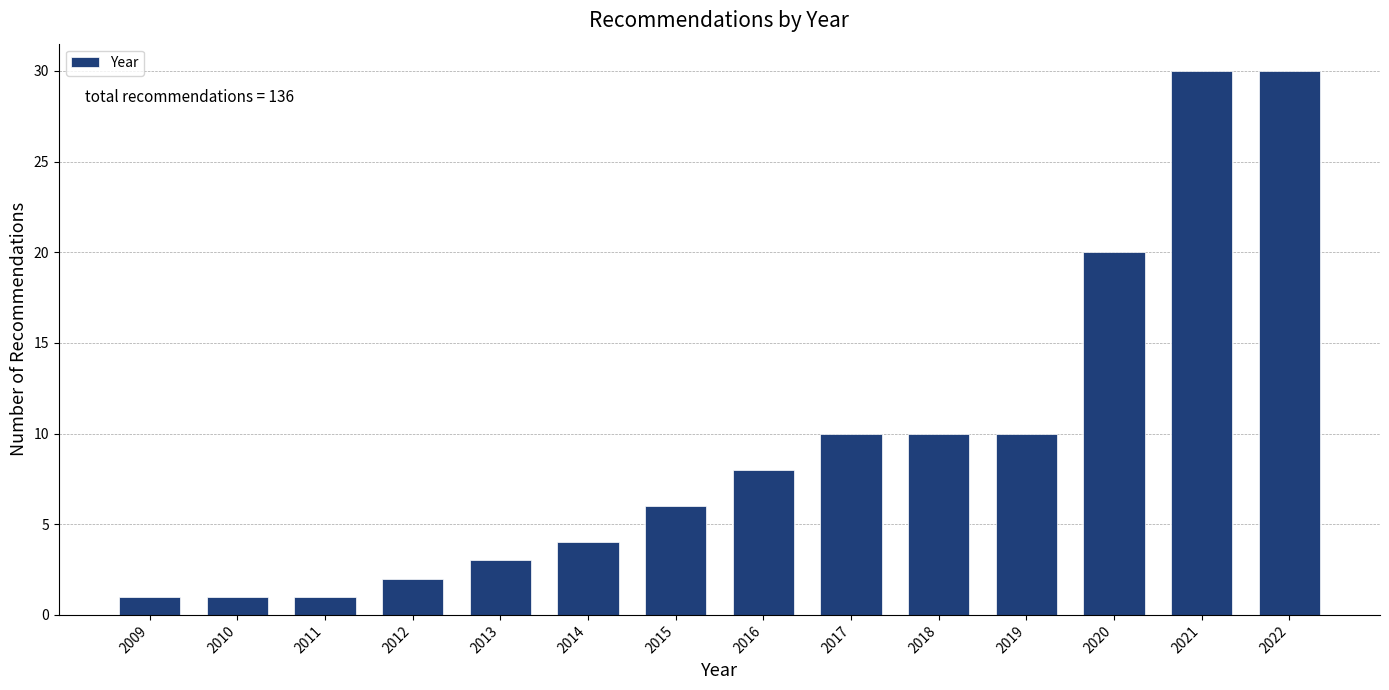

Reading right to left, list all the values displayed in this chart.

2022=30	2021=30	2020=20	2019=10	2018=10	2017=10	2016=8	2015=6	2014=4	2013=3	2012=2	2011=1	2010=1	2009=1